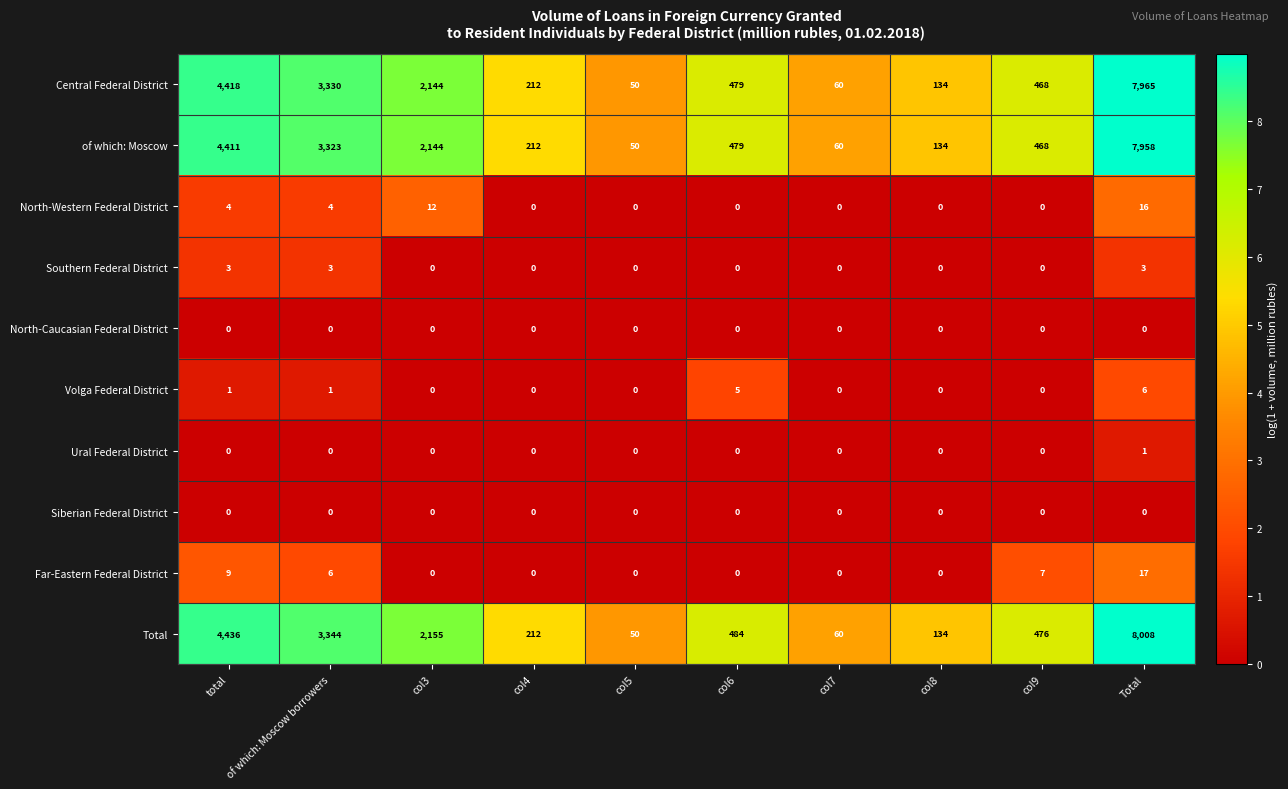

List the labels in order of of which: Moscow value, smallest first.

col5, col7, col8, col4, col9, col6, col3, of which: Moscow borrowers, total, Total